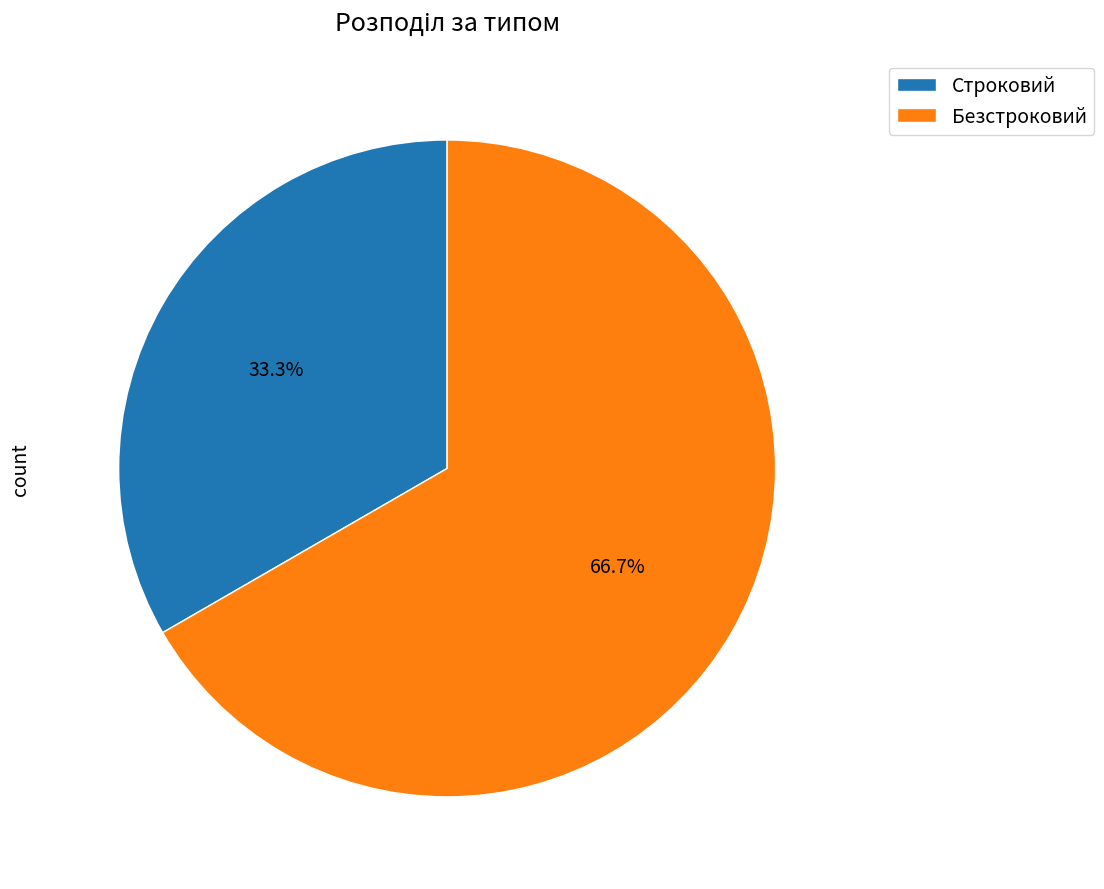

To the nearest percent, what is the difference between the largest and smallest slice percentages?

33%